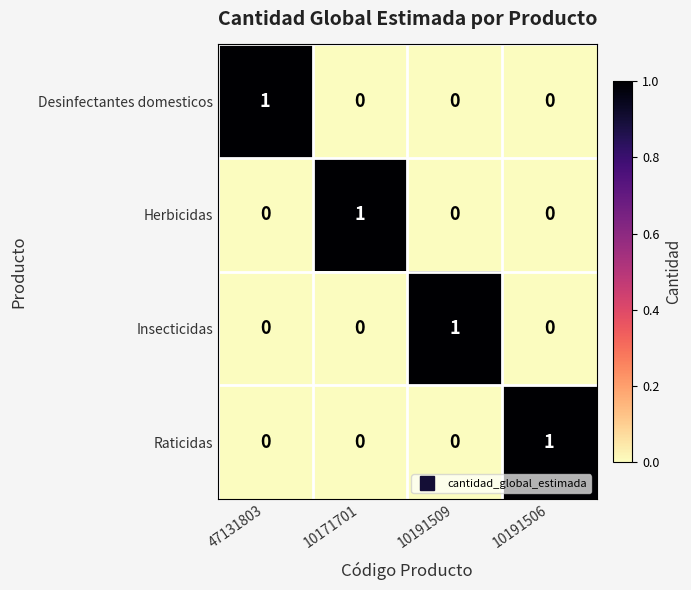

Which category has the highest value in the Insecticidas series?

10191509